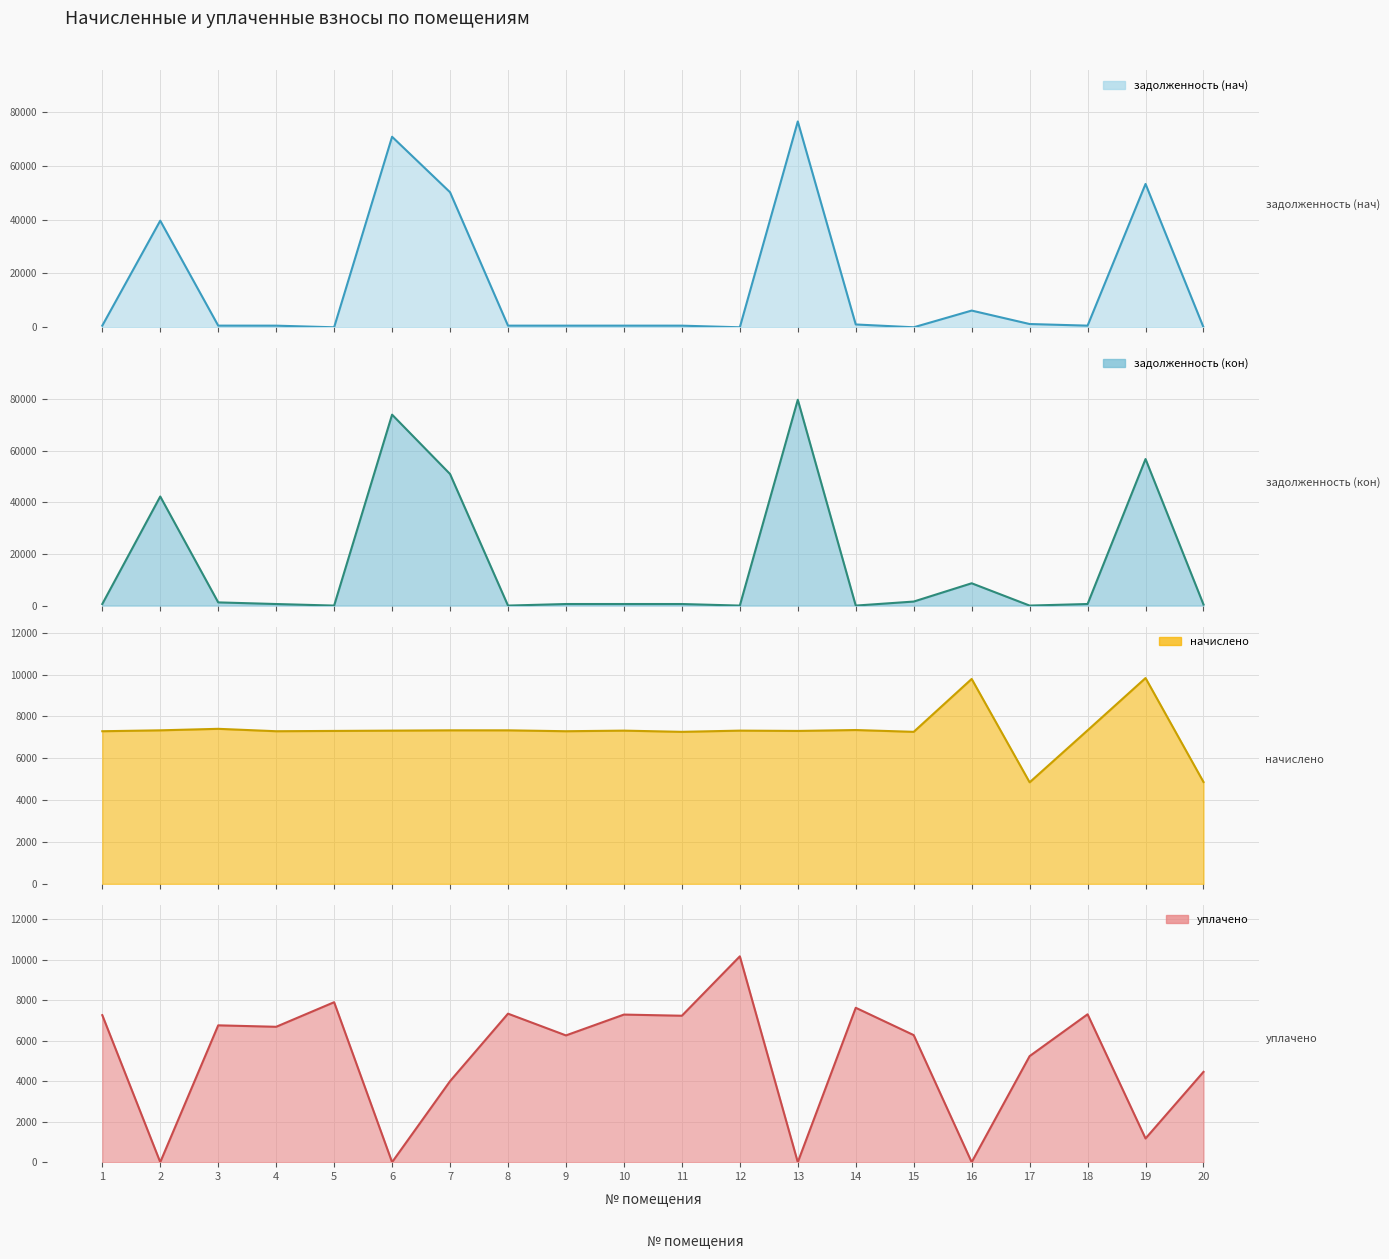

The value of начислено at 12 is 7319.5. True or false?

True